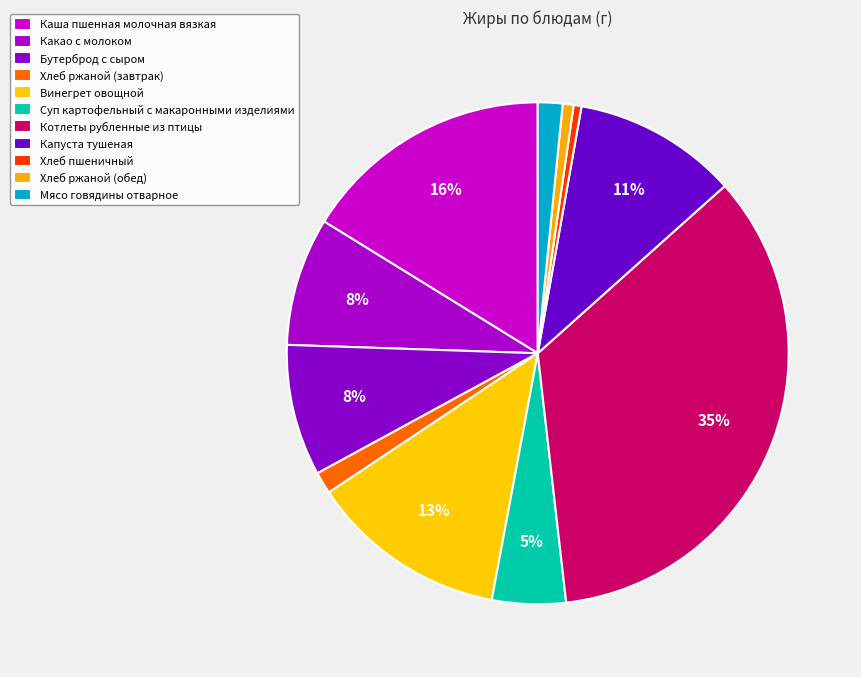

To the nearest percent, what percentage of the pie is Капуста тушеная?

11%